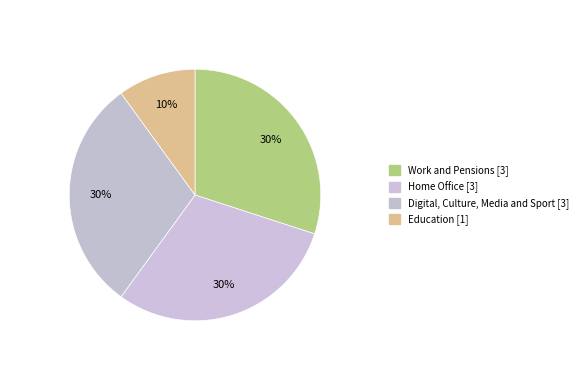

What is the smallest slice in the pie chart?

Education [1]